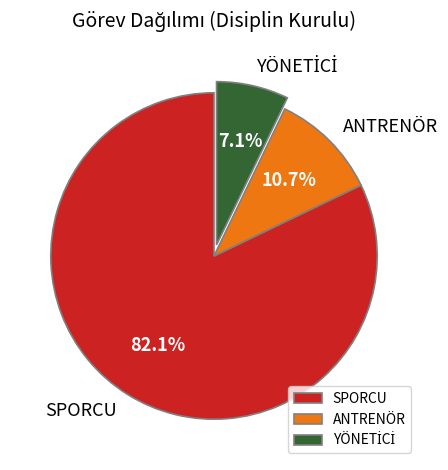

To the nearest percent, what percentage of the pie is ANTRENÖR?

11%